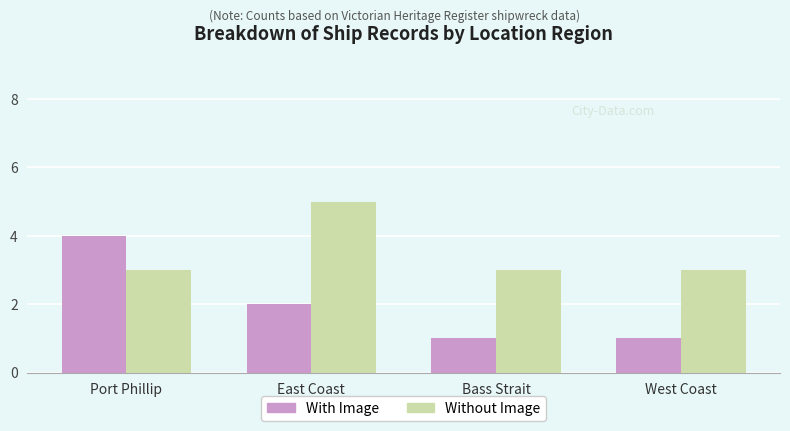

Which series changed the most between Port Phillip and Bass Strait?

With Image